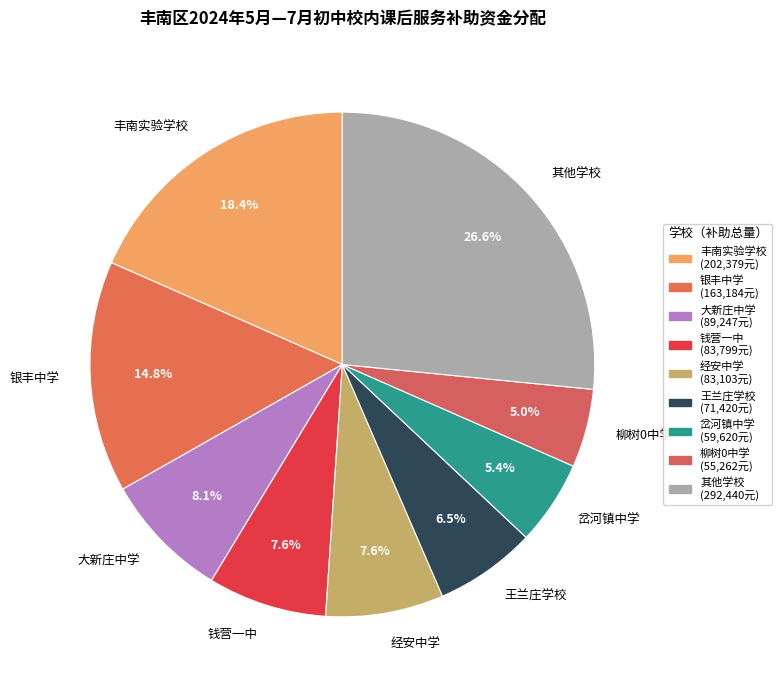

What is the largest slice in the pie chart?

其他学校